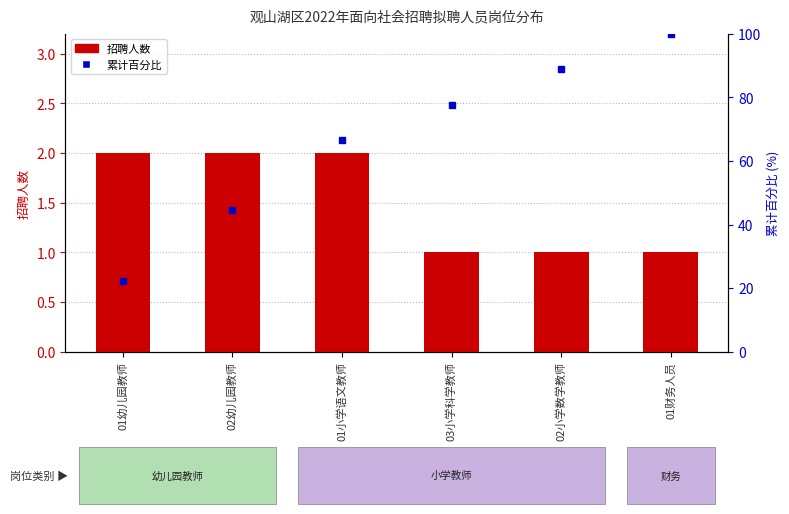

The value of 累计百分比 at 01小学语文教师 is 66.7. True or false?

True